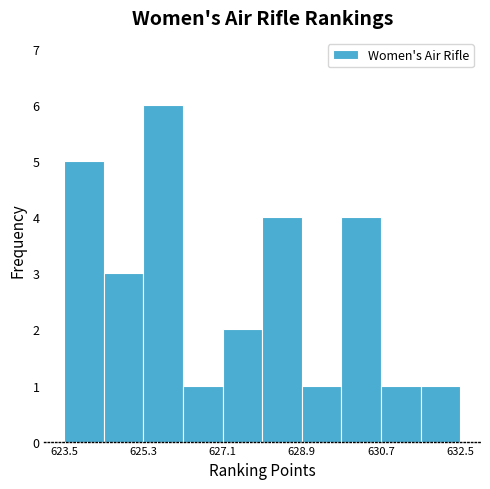

Reading left to right, transcribe this chart: for each bar, give the range it covers on the x-axis and its height. Neither the bar edges nor the heights are printed on the chart, so give them approximately, as read against the axes.

623.4 to 624.4: 5
624.4 to 625.2: 3
625.2 to 626.2: 6
626.2 to 627.0: 1
627.0 to 628.0: 2
628.0 to 628.8: 4
628.8 to 629.8: 1
629.8 to 630.8: 4
630.8 to 631.6: 1
631.6 to 632.6: 1